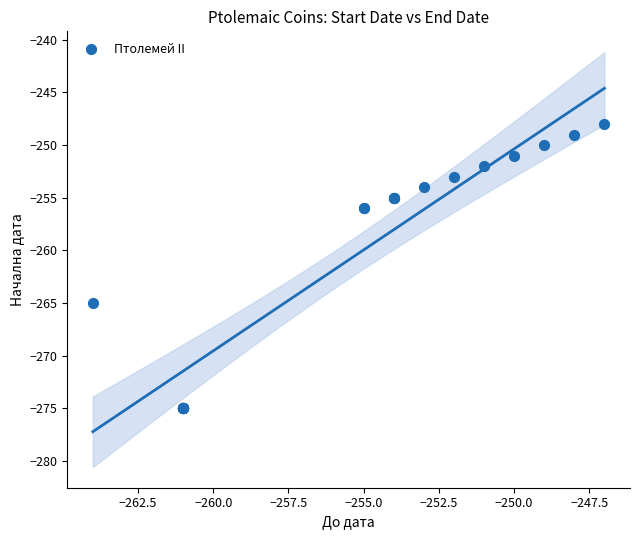

What Y value in the scatter plot is closest to -261?

-265